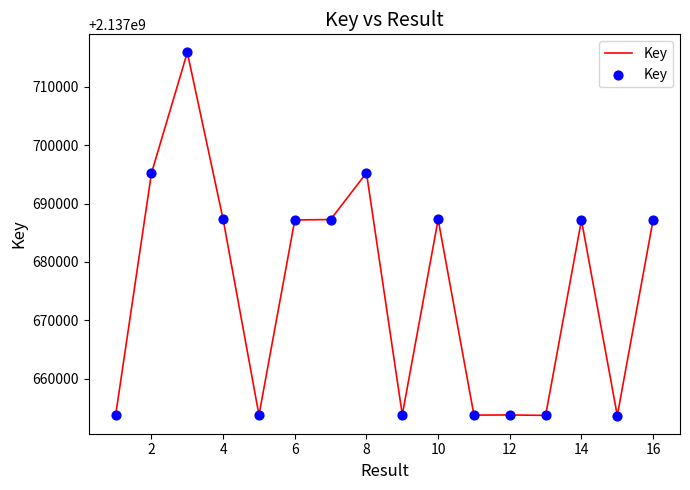

What is the maximum value shown in the chart?

2137715877